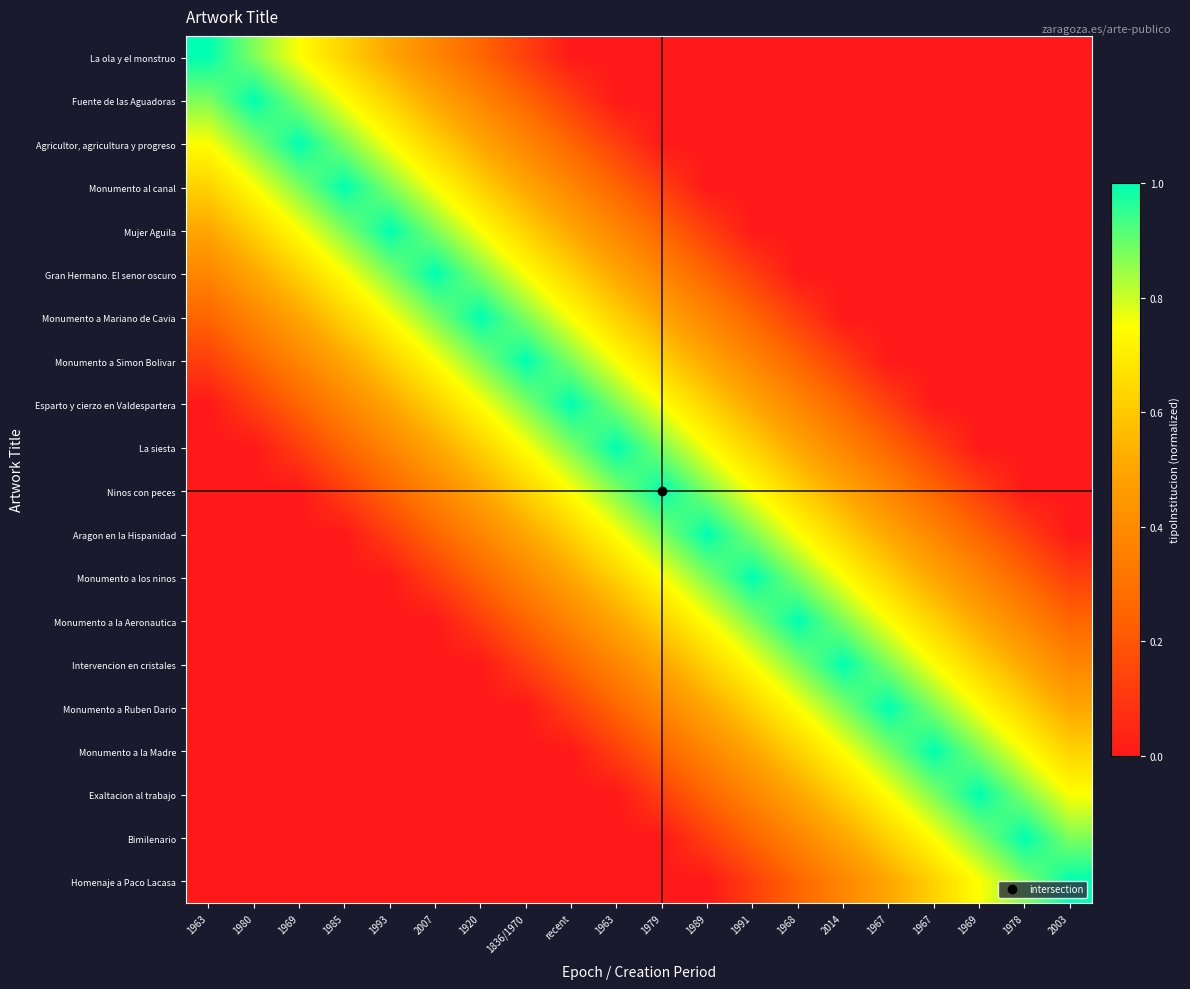

Reading right to left, what are all the values shown in this chart?

La ola y el monstruo: 2003=0.0	1978=0.0	1969=0.0	1967=0.0	1967=0.0	2014=0.0	1968=0.0	1991=0.0	1989=0.0	1979=0.0	1963=0.0	recent=0.0	1836/1970=0.1	1920=0.2	2007=0.4	1993=0.5	1985=0.6	1969=0.8	1980=0.9	1963=1.0
Fuente de las Aguadoras: 2003=0.0	1978=0.0	1969=0.0	1967=0.0	1967=0.0	2014=0.0	1968=0.0	1991=0.0	1989=0.0	1979=0.0	1963=0.0	recent=0.1	1836/1970=0.2	1920=0.4	2007=0.5	1993=0.6	1985=0.8	1969=0.9	1980=1.0	1963=0.9
Agricultor, agricultura y progreso: 2003=0.0	1978=0.0	1969=0.0	1967=0.0	1967=0.0	2014=0.0	1968=0.0	1991=0.0	1989=0.0	1979=0.0	1963=0.1	recent=0.2	1836/1970=0.4	1920=0.5	2007=0.6	1993=0.8	1985=0.9	1969=1.0	1980=0.9	1963=0.8
Monumento al canal: 2003=0.0	1978=0.0	1969=0.0	1967=0.0	1967=0.0	2014=0.0	1968=0.0	1991=0.0	1989=0.0	1979=0.1	1963=0.2	recent=0.4	1836/1970=0.5	1920=0.6	2007=0.8	1993=0.9	1985=1.0	1969=0.9	1980=0.8	1963=0.6
Mujer Aguila: 2003=0.0	1978=0.0	1969=0.0	1967=0.0	1967=0.0	2014=0.0	1968=0.0	1991=0.0	1989=0.1	1979=0.2	1963=0.4	recent=0.5	1836/1970=0.6	1920=0.8	2007=0.9	1993=1.0	1985=0.9	1969=0.8	1980=0.6	1963=0.5
Gran Hermano. El senor oscuro: 2003=0.0	1978=0.0	1969=0.0	1967=0.0	1967=0.0	2014=0.0	1968=0.0	1991=0.1	1989=0.2	1979=0.4	1963=0.5	recent=0.6	1836/1970=0.8	1920=0.9	2007=1.0	1993=0.9	1985=0.8	1969=0.6	1980=0.5	1963=0.4
Monumento a Mariano de Cavia: 2003=0.0	1978=0.0	1969=0.0	1967=0.0	1967=0.0	2014=0.0	1968=0.1	1991=0.2	1989=0.4	1979=0.5	1963=0.6	recent=0.7	1836/1970=0.9	1920=1.0	2007=0.9	1993=0.8	1985=0.6	1969=0.5	1980=0.4	1963=0.2
Monumento a Simon Bolivar: 2003=0.0	1978=0.0	1969=0.0	1967=0.0	1967=0.0	2014=0.1	1968=0.2	1991=0.4	1989=0.5	1979=0.6	1963=0.7	recent=0.9	1836/1970=1.0	1920=0.9	2007=0.8	1993=0.6	1985=0.5	1969=0.4	1980=0.2	1963=0.1
Esparto y cierzo en Valdespartera: 2003=0.0	1978=0.0	1969=0.0	1967=0.0	1967=0.1	2014=0.3	1968=0.4	1991=0.5	1989=0.6	1979=0.8	1963=0.9	recent=1.0	1836/1970=0.9	1920=0.7	2007=0.6	1993=0.5	1985=0.4	1969=0.2	1980=0.1	1963=0.0
La siesta: 2003=0.0	1978=0.0	1969=0.0	1967=0.1	1967=0.2	2014=0.4	1968=0.5	1991=0.6	1989=0.7	1979=0.9	1963=1.0	recent=0.9	1836/1970=0.7	1920=0.6	2007=0.5	1993=0.4	1985=0.2	1969=0.1	1980=0.0	1963=0.0
Ninos con peces: 2003=0.0	1978=0.0	1969=0.1	1967=0.2	1967=0.4	2014=0.5	1968=0.6	1991=0.8	1989=0.9	1979=1.0	1963=0.9	recent=0.8	1836/1970=0.6	1920=0.5	2007=0.4	1993=0.2	1985=0.1	1969=0.0	1980=0.0	1963=0.0
Aragon en la Hispanidad: 2003=0.0	1978=0.1	1969=0.3	1967=0.4	1967=0.5	2014=0.6	1968=0.8	1991=0.9	1989=1.0	1979=0.9	1963=0.7	recent=0.6	1836/1970=0.5	1920=0.4	2007=0.2	1993=0.1	1985=0.0	1969=0.0	1980=0.0	1963=0.0
Monumento a los ninos: 2003=0.1	1978=0.2	1969=0.4	1967=0.5	1967=0.6	2014=0.8	1968=0.9	1991=1.0	1989=0.9	1979=0.8	1963=0.6	recent=0.5	1836/1970=0.4	1920=0.2	2007=0.1	1993=0.0	1985=0.0	1969=0.0	1980=0.0	1963=0.0
Monumento a la Aeronautica: 2003=0.3	1978=0.4	1969=0.5	1967=0.6	1967=0.8	2014=0.9	1968=1.0	1991=0.9	1989=0.8	1979=0.6	1963=0.5	recent=0.4	1836/1970=0.2	1920=0.1	2007=0.0	1993=0.0	1985=0.0	1969=0.0	1980=0.0	1963=0.0
Intervencion en cristales: 2003=0.4	1978=0.5	1969=0.6	1967=0.7	1967=0.9	2014=1.0	1968=0.9	1991=0.8	1989=0.6	1979=0.5	1963=0.4	recent=0.3	1836/1970=0.1	1920=0.0	2007=0.0	1993=0.0	1985=0.0	1969=0.0	1980=0.0	1963=0.0
Monumento a Ruben Dario: 2003=0.5	1978=0.6	1969=0.8	1967=0.9	1967=1.0	2014=0.9	1968=0.8	1991=0.6	1989=0.5	1979=0.4	1963=0.2	recent=0.1	1836/1970=0.0	1920=0.0	2007=0.0	1993=0.0	1985=0.0	1969=0.0	1980=0.0	1963=0.0
Monumento a la Madre: 2003=0.6	1978=0.8	1969=0.9	1967=1.0	1967=0.9	2014=0.7	1968=0.6	1991=0.5	1989=0.4	1979=0.2	1963=0.1	recent=0.0	1836/1970=0.0	1920=0.0	2007=0.0	1993=0.0	1985=0.0	1969=0.0	1980=0.0	1963=0.0
Exaltacion al trabajo: 2003=0.8	1978=0.9	1969=1.0	1967=0.9	1967=0.8	2014=0.6	1968=0.5	1991=0.4	1989=0.3	1979=0.1	1963=0.0	recent=0.0	1836/1970=0.0	1920=0.0	2007=0.0	1993=0.0	1985=0.0	1969=0.0	1980=0.0	1963=0.0
Bimilenario: 2003=0.9	1978=1.0	1969=0.9	1967=0.8	1967=0.6	2014=0.5	1968=0.4	1991=0.2	1989=0.1	1979=0.0	1963=0.0	recent=0.0	1836/1970=0.0	1920=0.0	2007=0.0	1993=0.0	1985=0.0	1969=0.0	1980=0.0	1963=0.0
Homenaje a Paco Lacasa: 2003=1.0	1978=0.9	1969=0.8	1967=0.6	1967=0.5	2014=0.4	1968=0.3	1991=0.1	1989=0.0	1979=0.0	1963=0.0	recent=0.0	1836/1970=0.0	1920=0.0	2007=0.0	1993=0.0	1985=0.0	1969=0.0	1980=0.0	1963=0.0